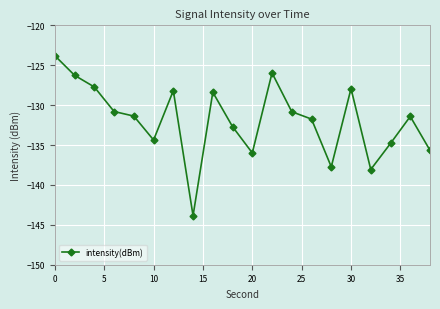

What is the difference between the maximum and minimum values?

20.1